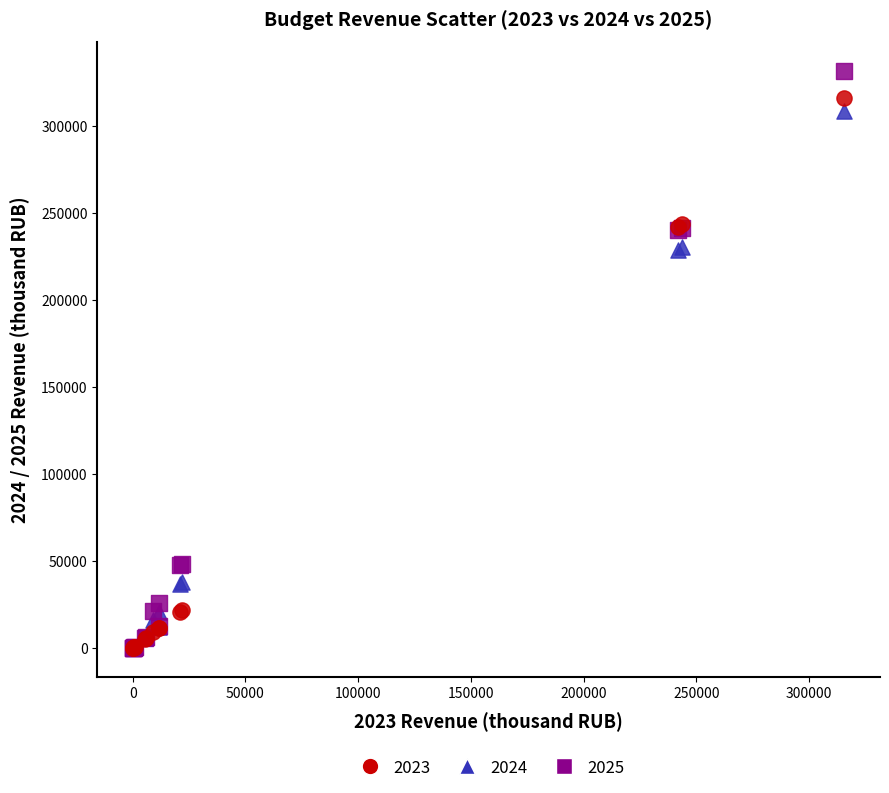

What are all the series names shown in the legend?

2023, 2024, 2025